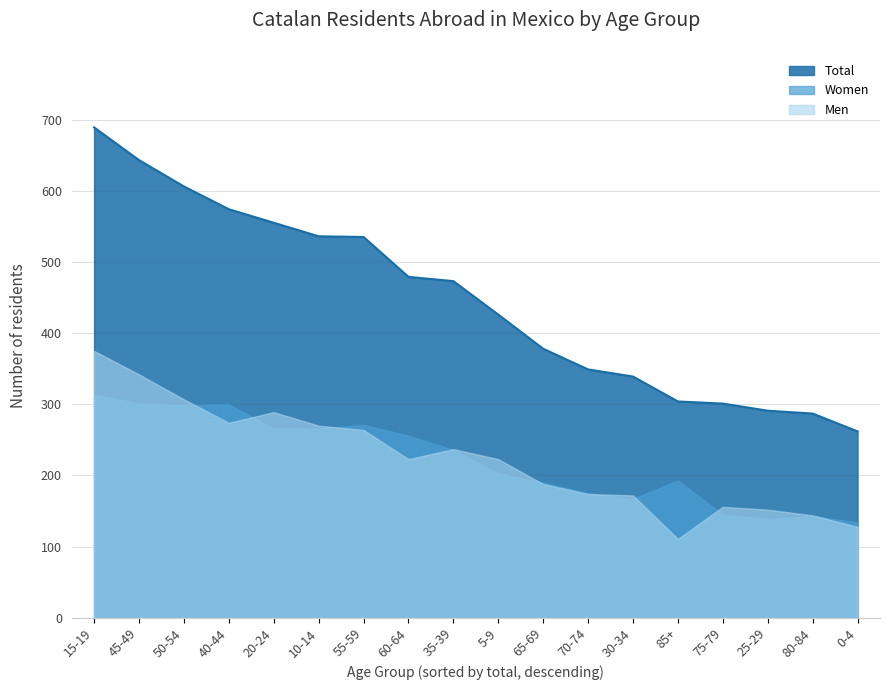

In Total, how many points are higher than both neighbors (excluding endpoints)?

0